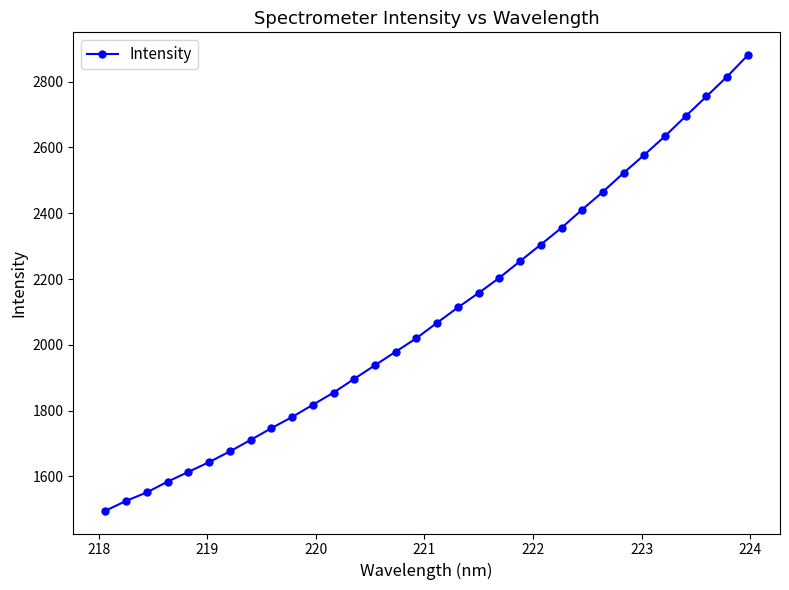

What is the average value?

2095.4